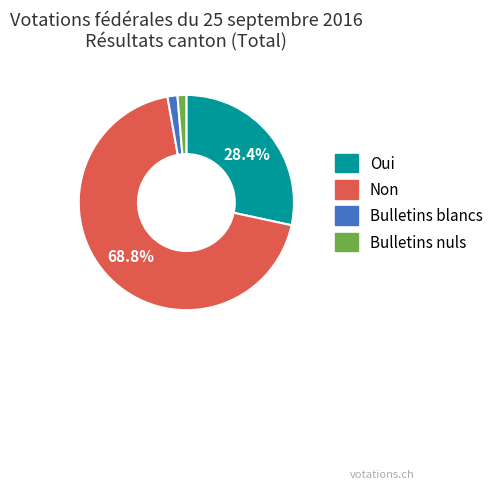

To the nearest percent, what is the average slice percentage?

25%